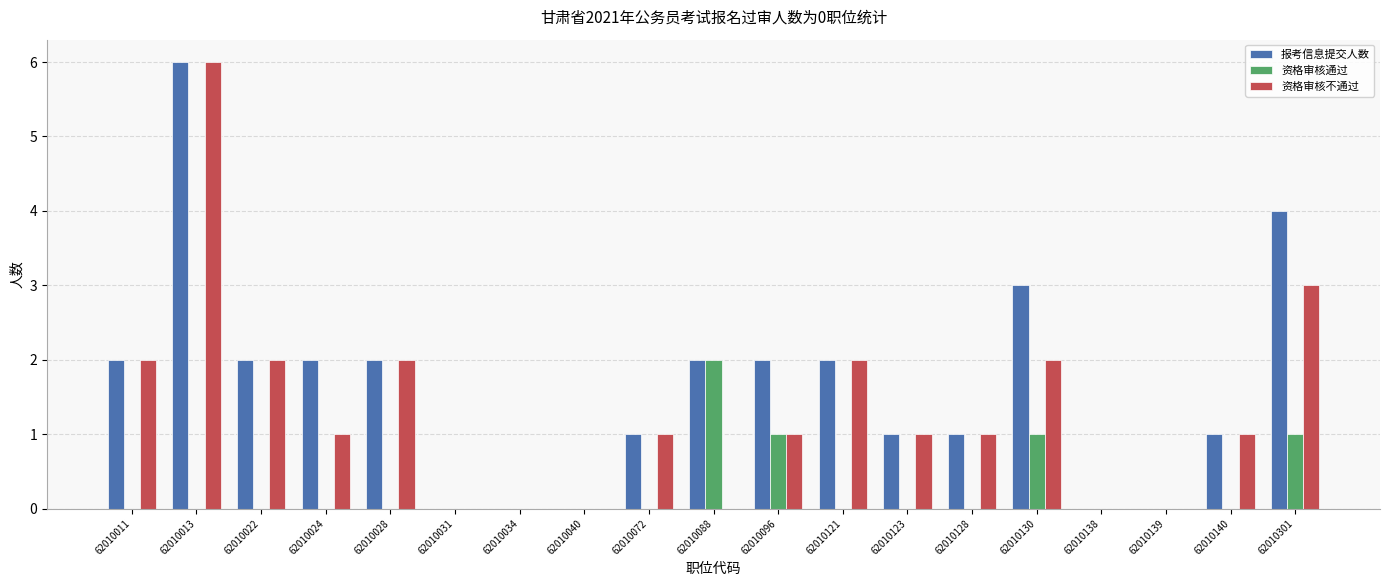

Is the value of 资格审核不通过 at 62010024 greater than the value of 资格审核通过 at 62010011?

Yes